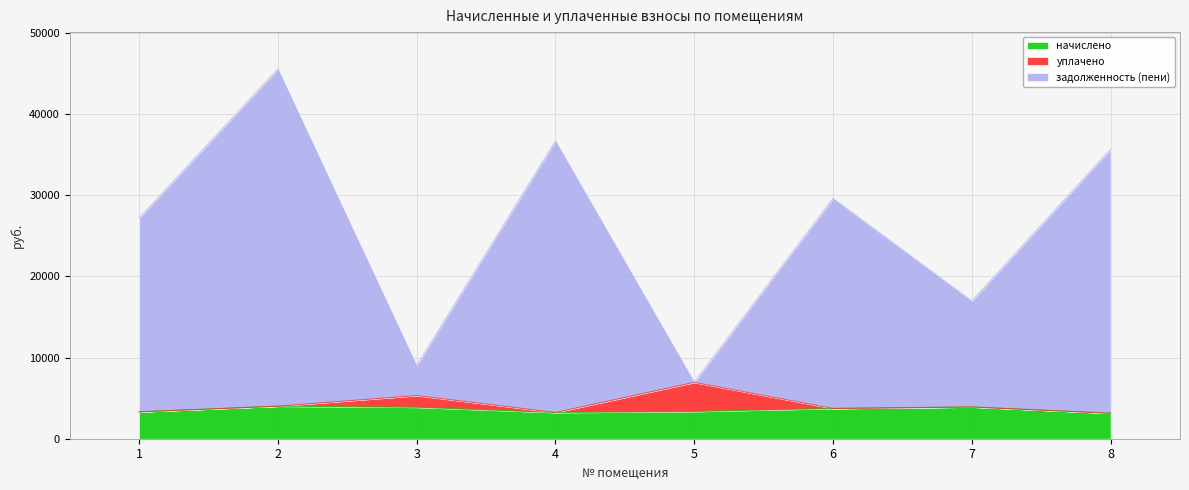

What is the average value of the задолженность (пени) series?

25939.0